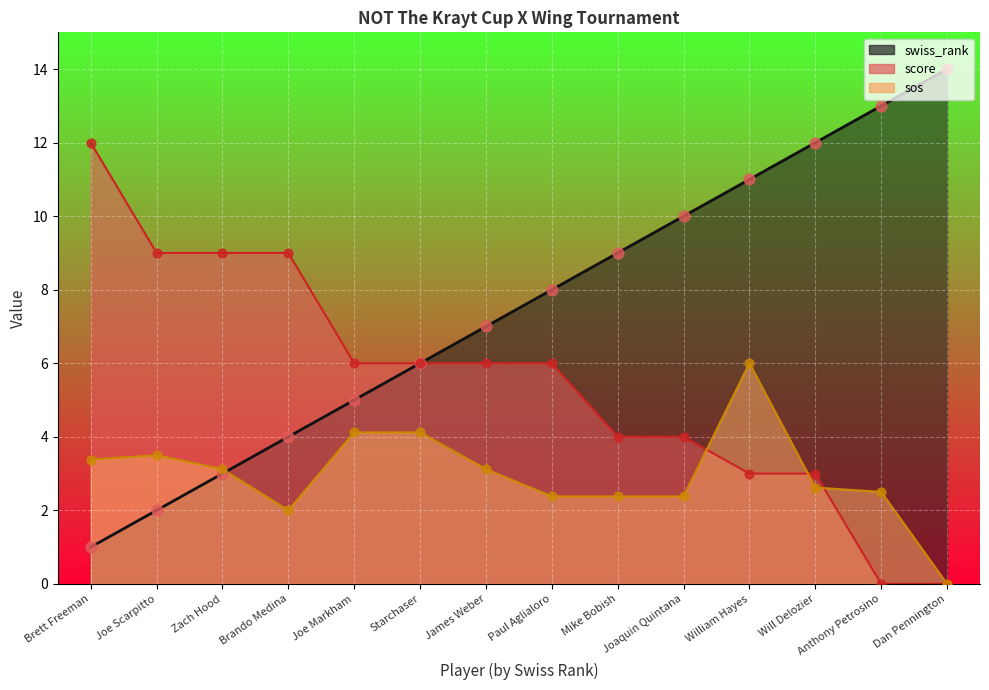

What are all the series names shown in the legend?

score, sos, swiss_rank